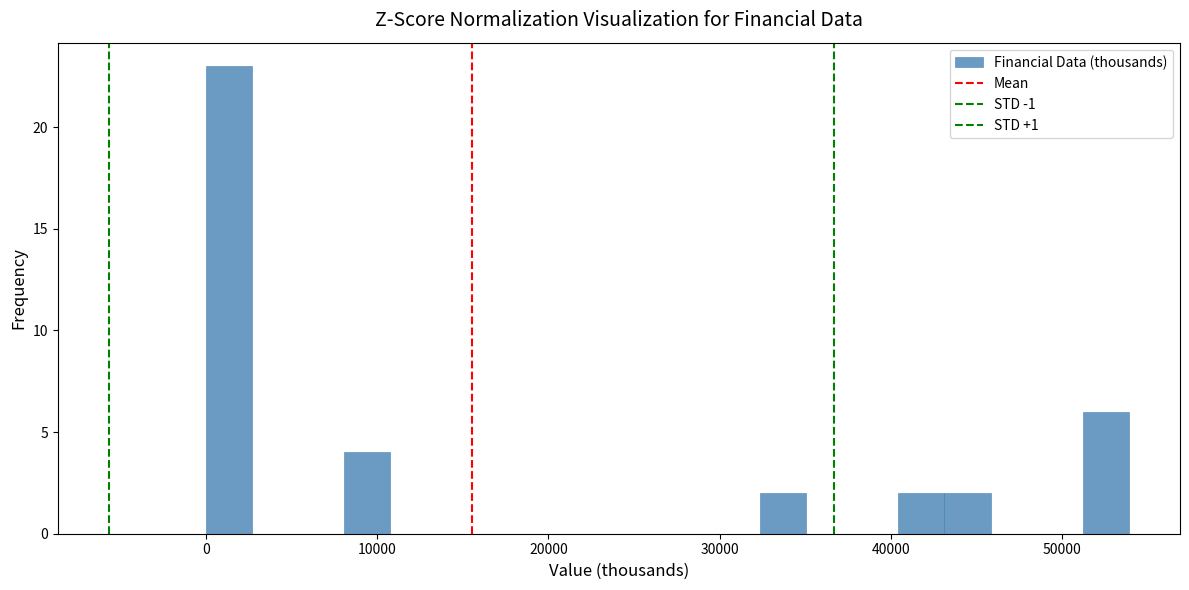

Around what value on the x-axis is the tallest bar? Give the approximate position of its centre, as read against the axis.

1000